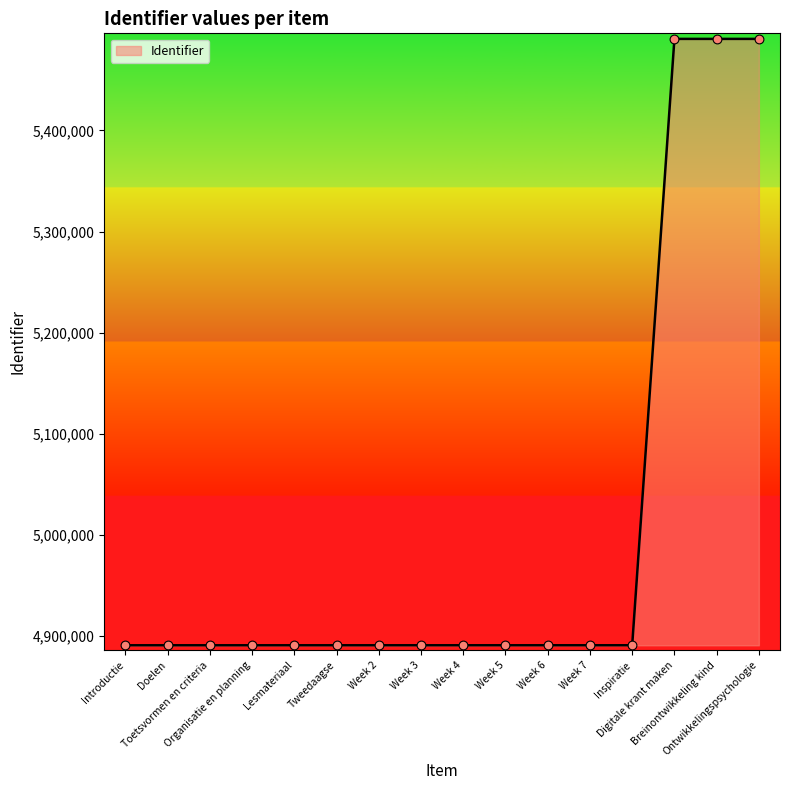

Approximately how many times larger is the value at Lesmateriaal compared to Week 2?

1.0